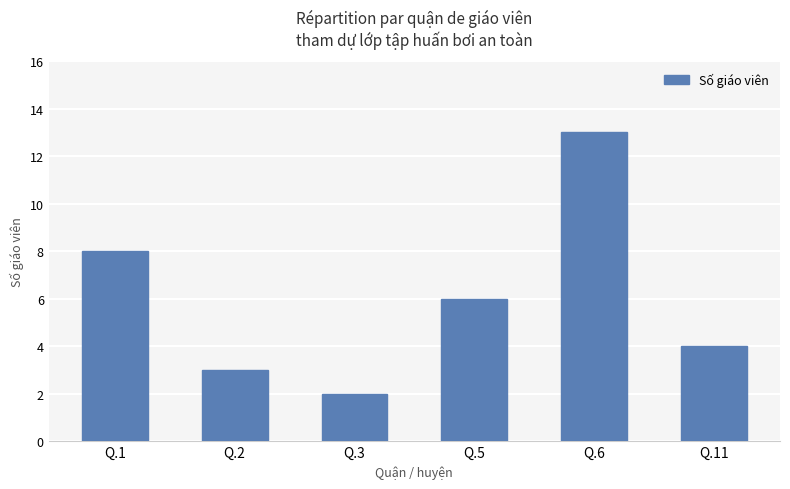

How many data points are less than 6?

3